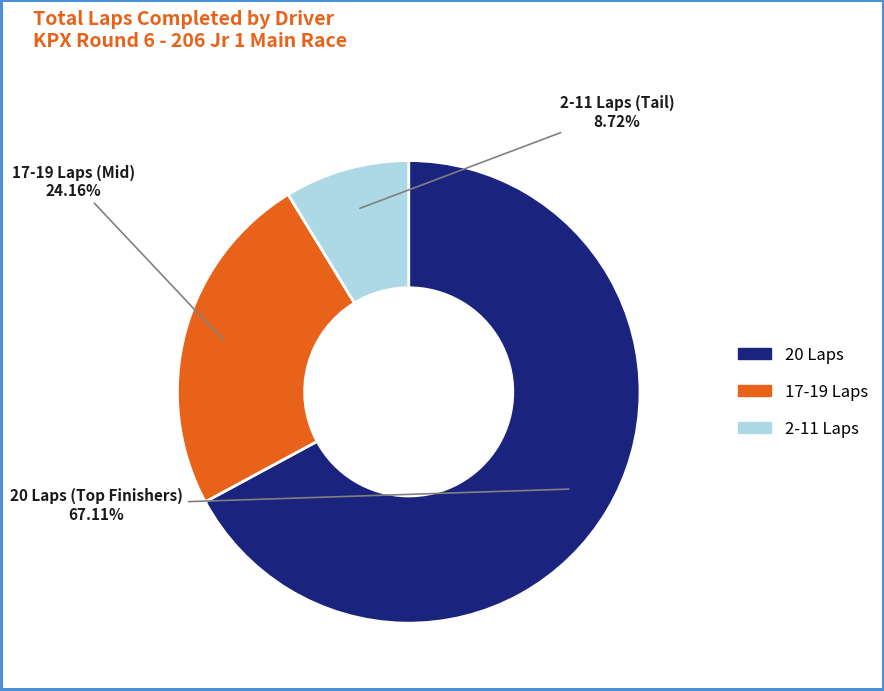

Is there a majority slice in this chart?

Yes